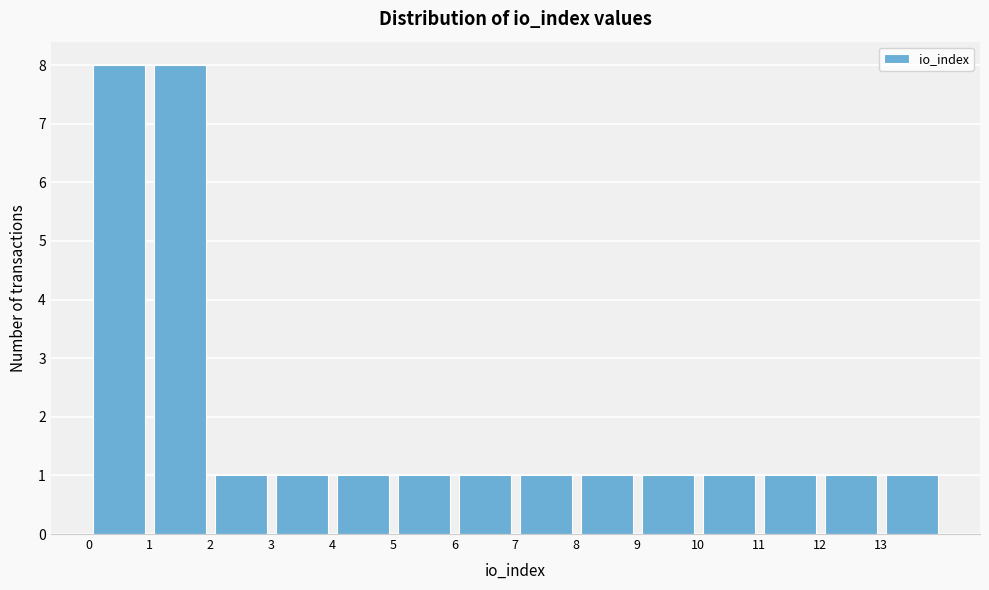

How tall is the bar that spans 13 to 14 on the x-axis? The values are not printed on the chart, so give them approximately, as read against the axis.

1